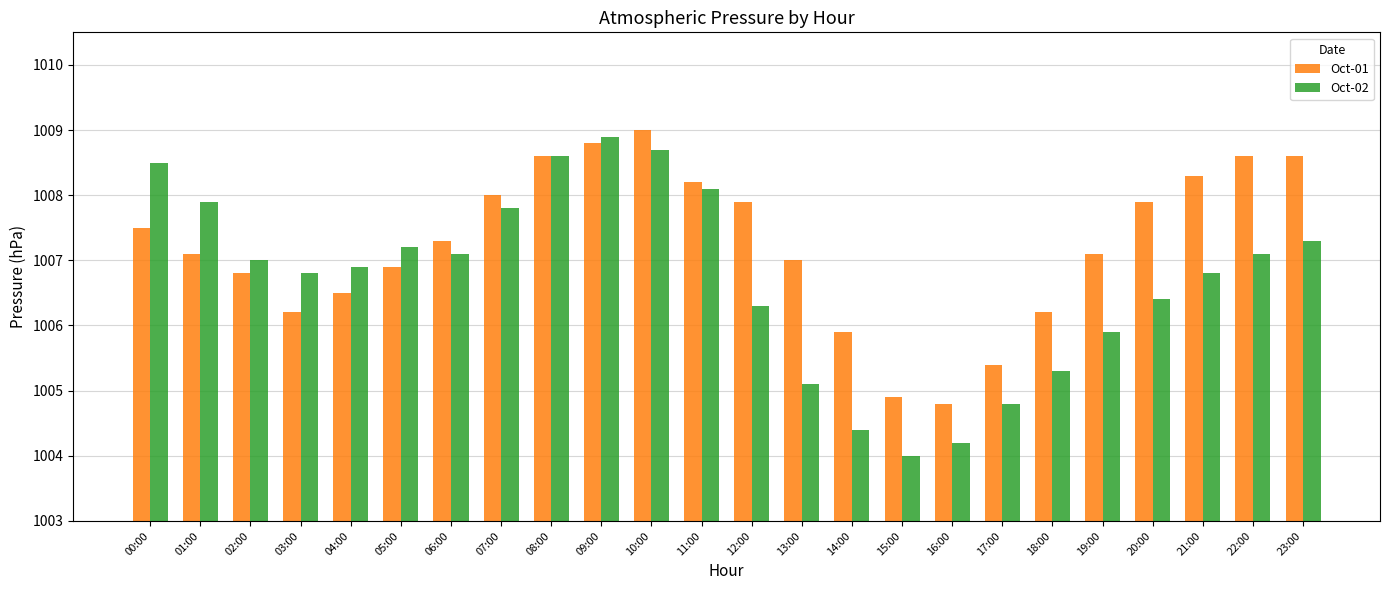

What is the difference between the maximum and second lowest values in the Oct-02 series?

4.7